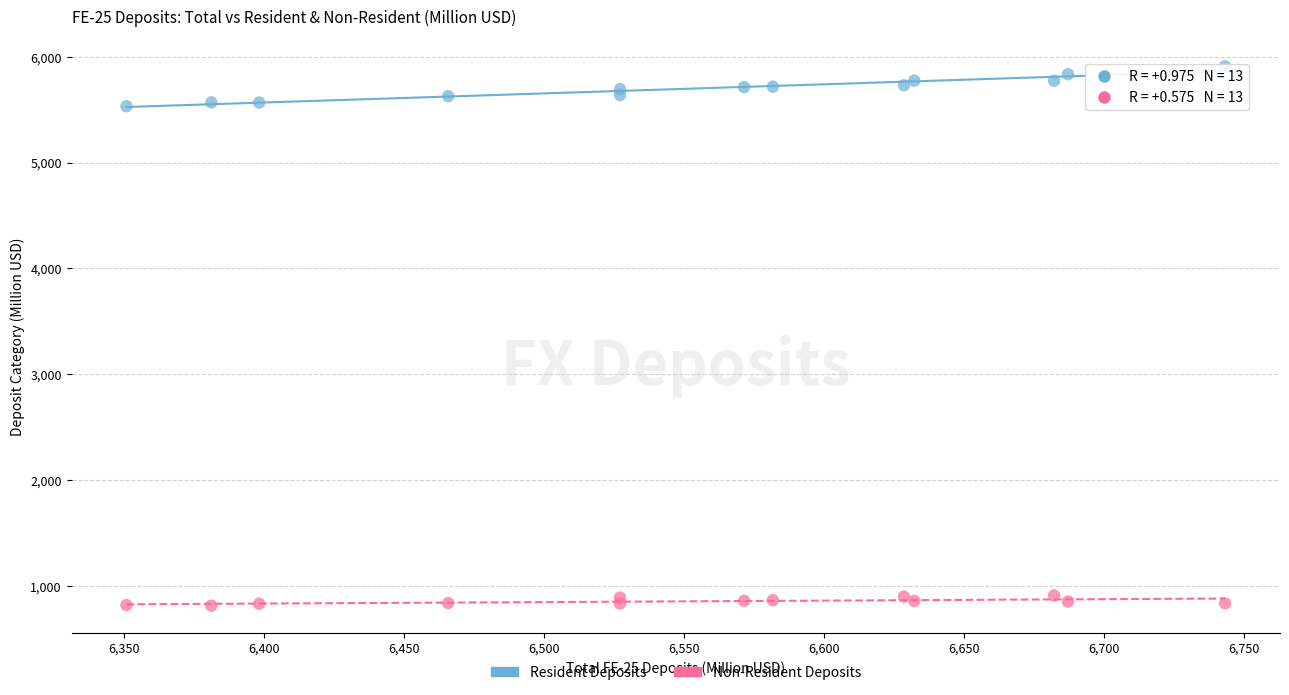

Which series has the largest Y range (max minus min)?

Resident Deposits